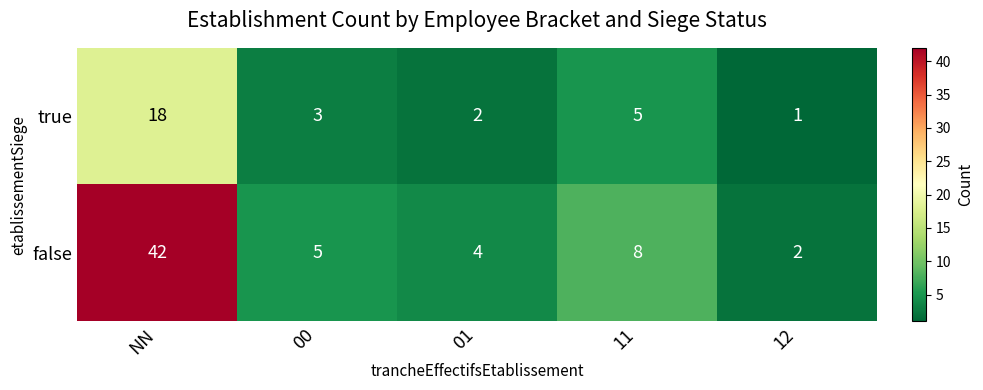

At which category is the sum across all series the highest?

NN